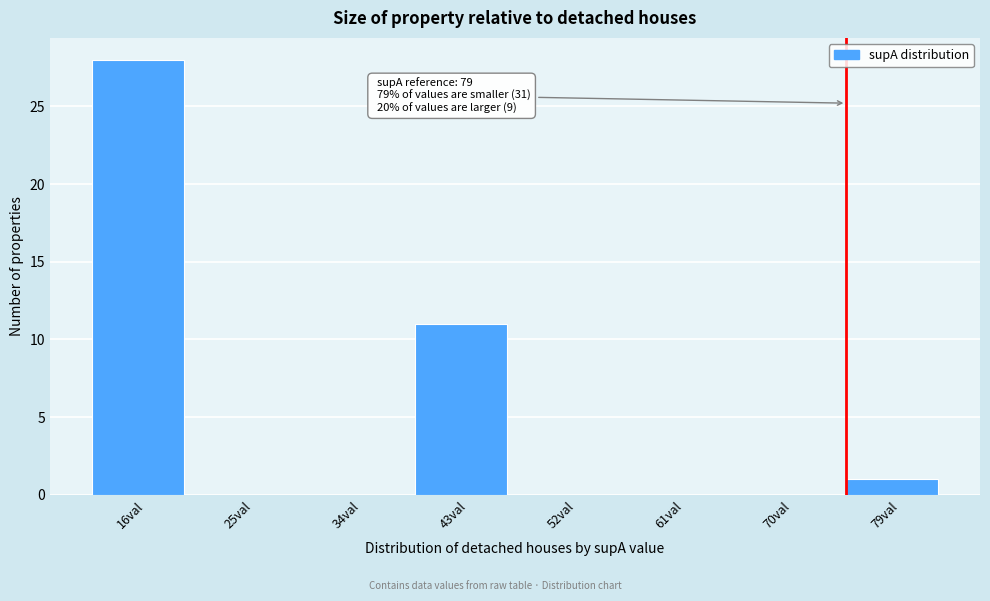

Reading right to left, transcribe all the data shown in this chart.

79val=1	70val=0	61val=0	52val=0	43val=11	34val=0	25val=0	16val=28